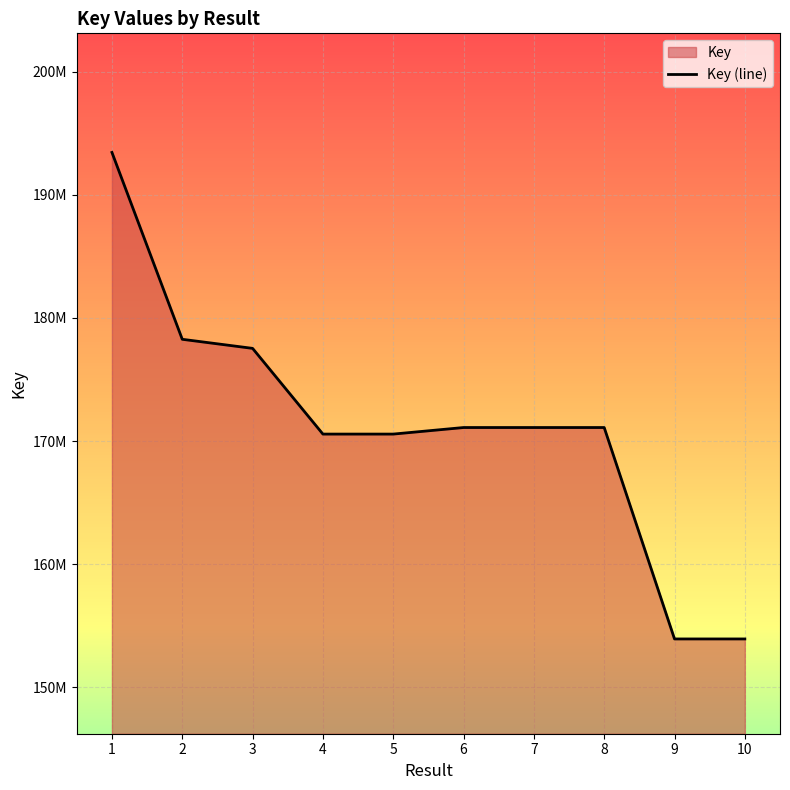

What is the value of the 5th point from the left?

170572124